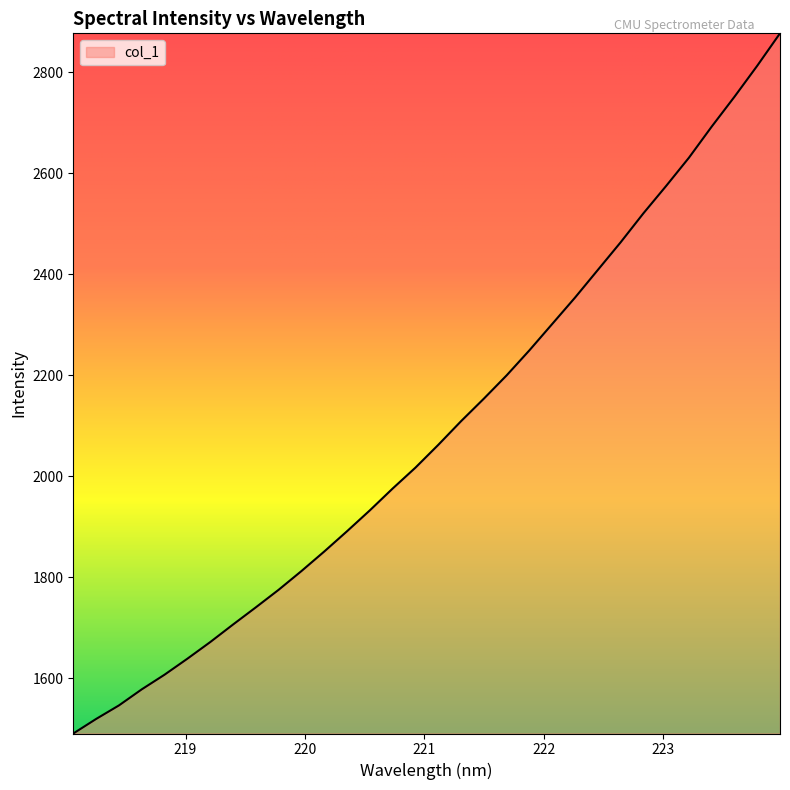

What is the difference between the maximum and minimum values?

1386.9